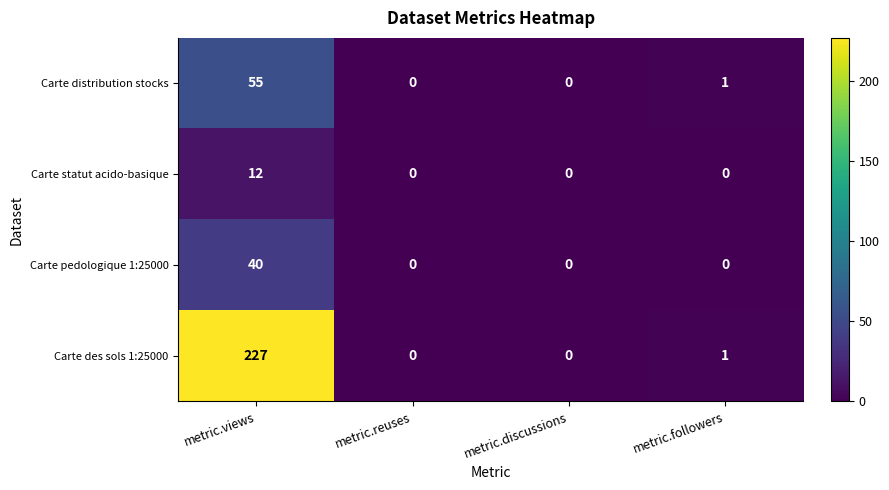

At which category does the chart reach its peak across all series?

metric.views